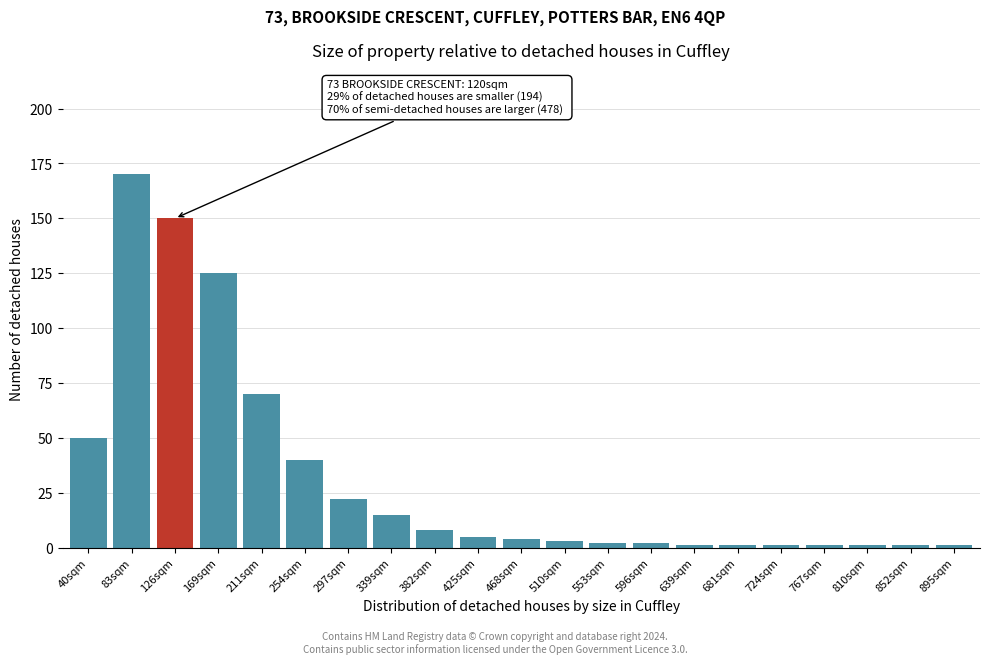

Reading right to left, extract all data points from this chart.

895sqm=1	852sqm=1	810sqm=1	767sqm=1	724sqm=1	681sqm=1	639sqm=1	596sqm=2	553sqm=2	510sqm=3	468sqm=4	425sqm=5	382sqm=8	339sqm=15	297sqm=22	254sqm=40	211sqm=70	169sqm=125	126sqm=150	83sqm=170	40sqm=50